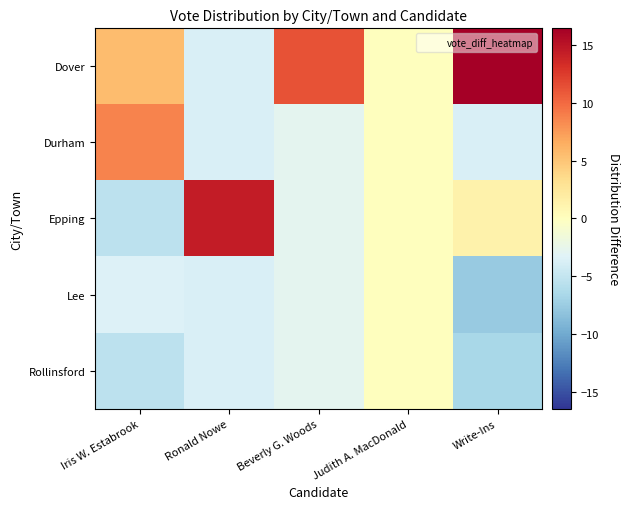

How many categories are shown in the chart?

5